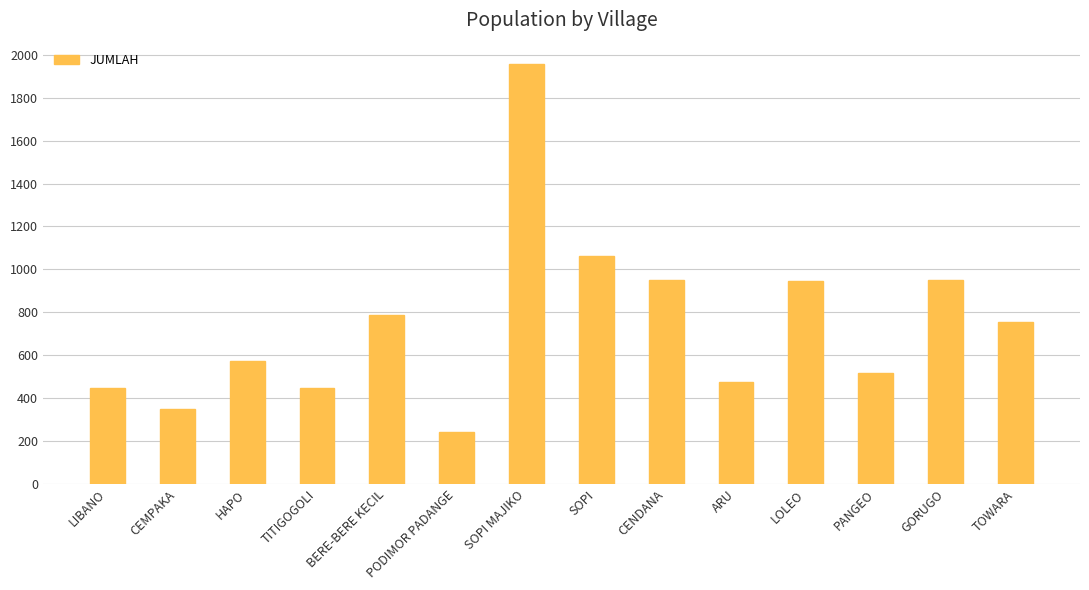

Which category has the highest value across all series?

SOPI MAJIKO